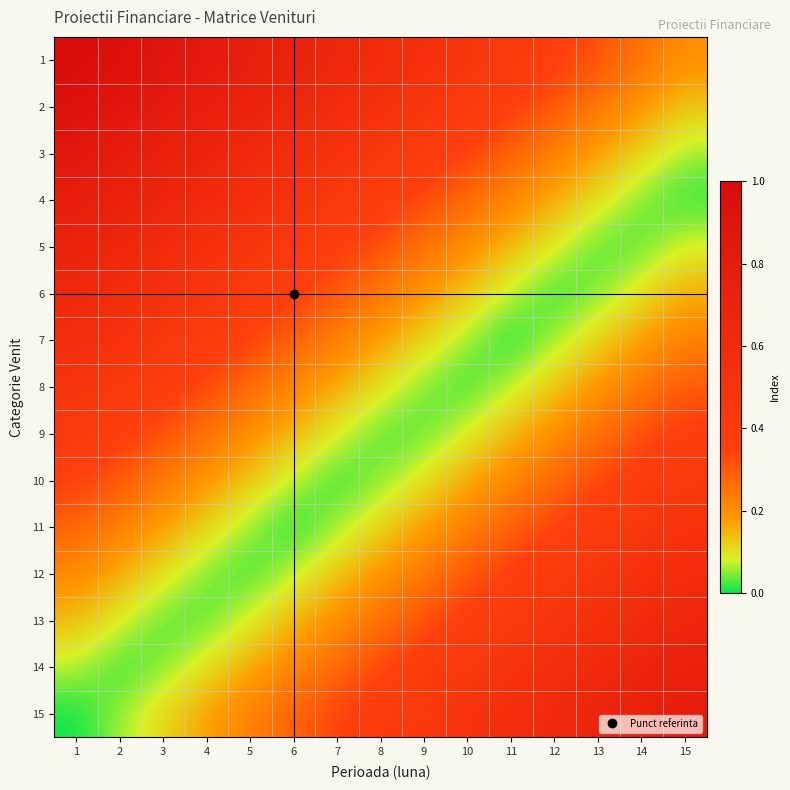

What is the difference between the highest and lowest values at 7?

0.6